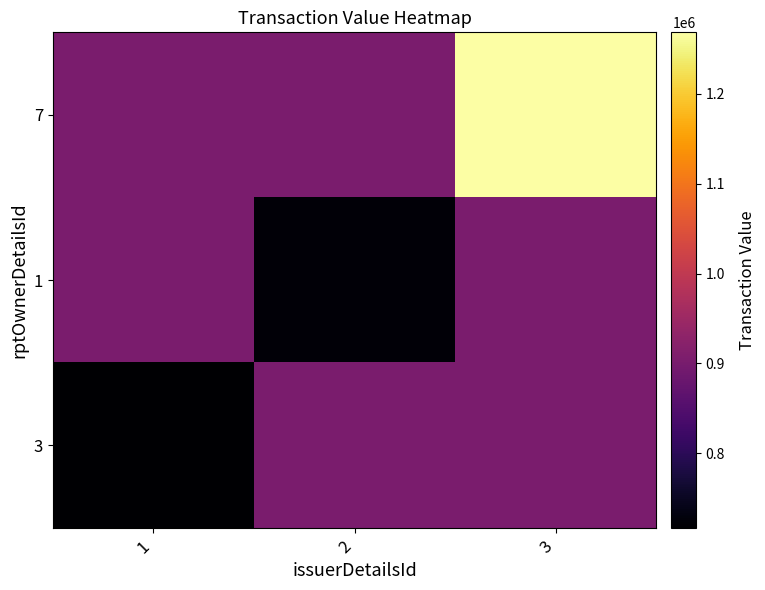

What is the total value across all series at 1?

2523244.4